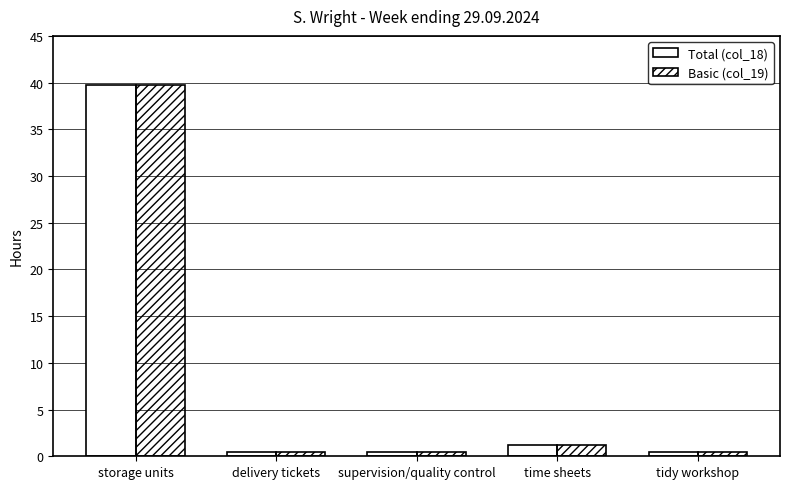

What is the approximate value of Total (col_18) at tidy workshop?

0.5